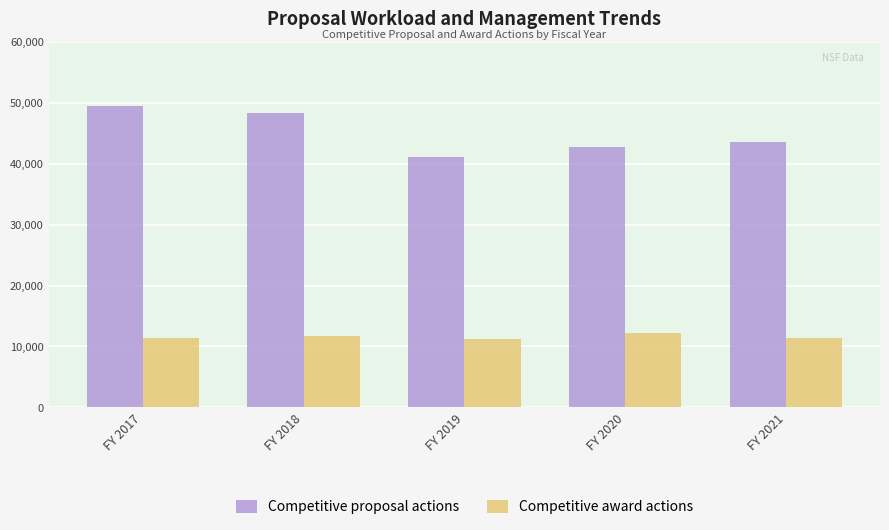

What is the value of the Competitive proposal actions bar at the 5th from the left?

43617